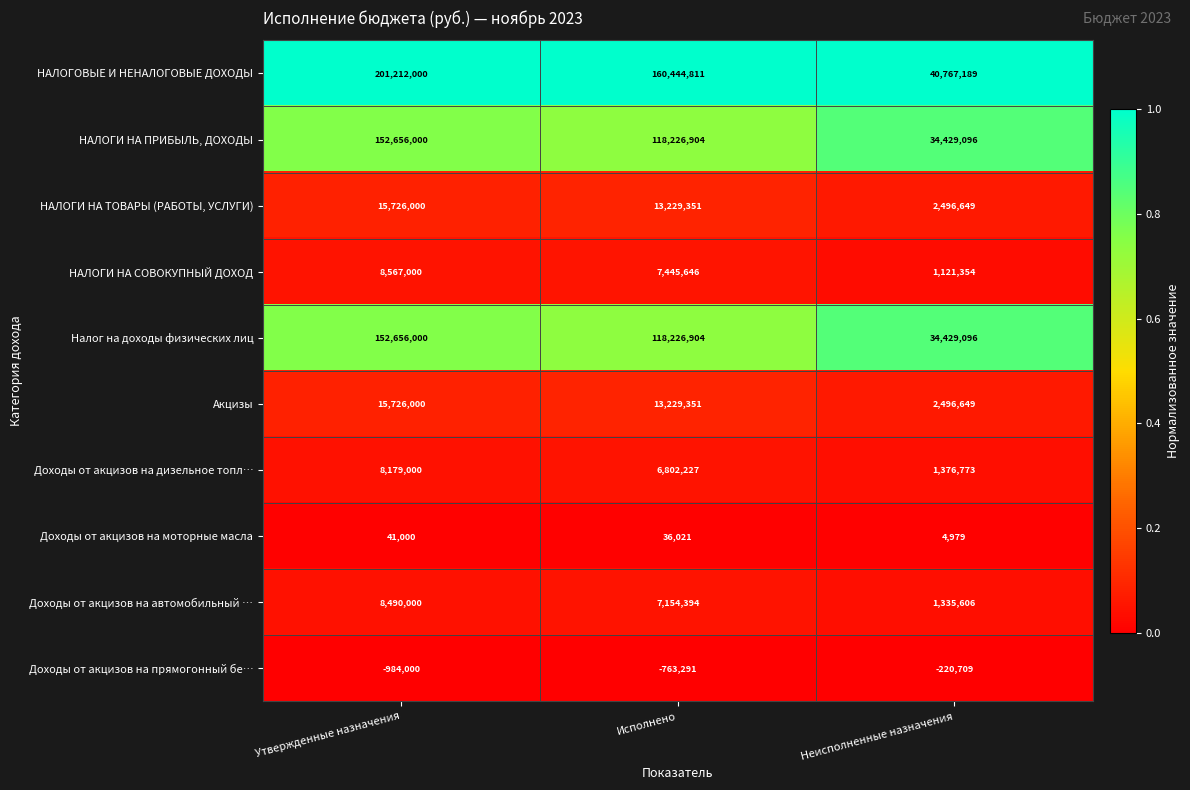

The Налог на доходы физических лиц series shows 187659739 at Исполнено. True or false?

False